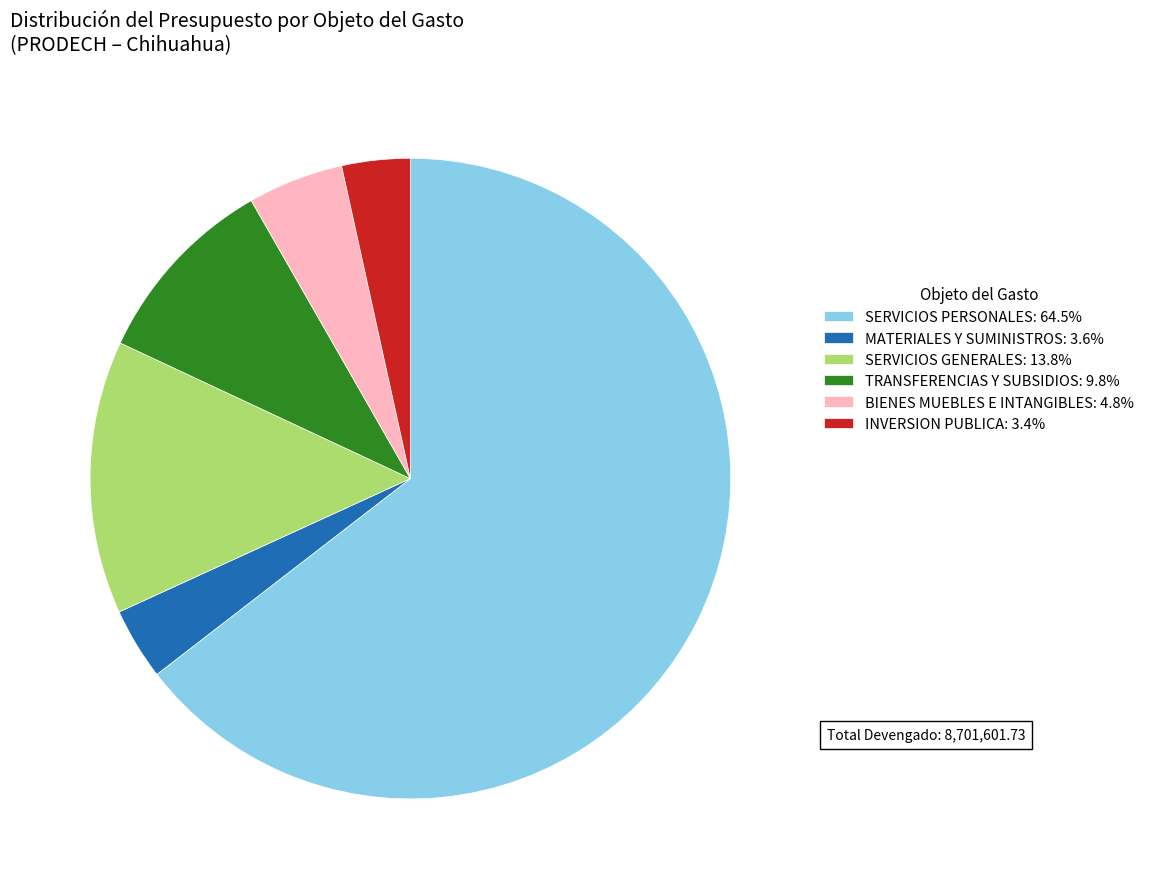

Is there any slice that represents more than half of the pie?

Yes